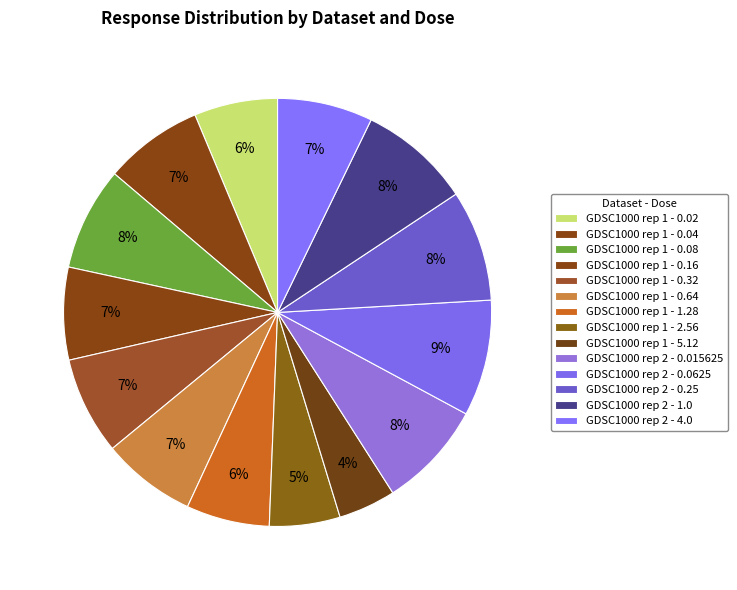

To the nearest percent, what percentage of the pie is GDSC1000 rep 2 - 1.0?

8%